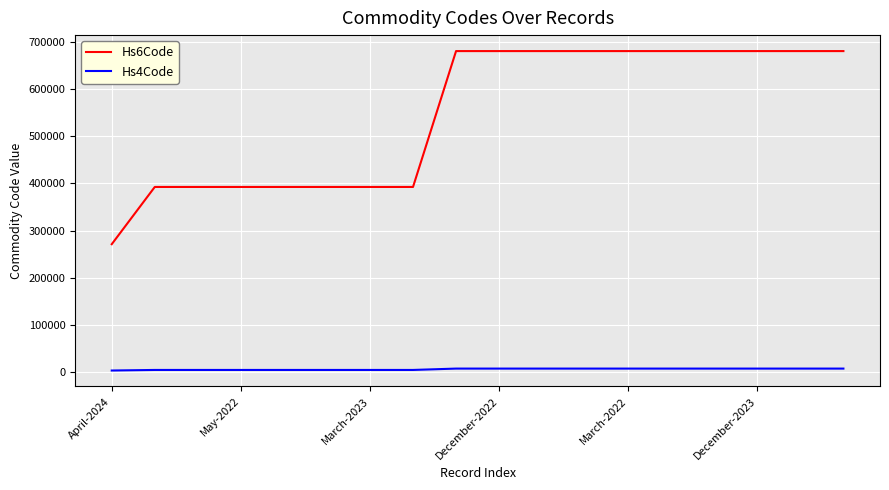

List the series in order of their peak value, highest first.

Hs6Code, Hs4Code